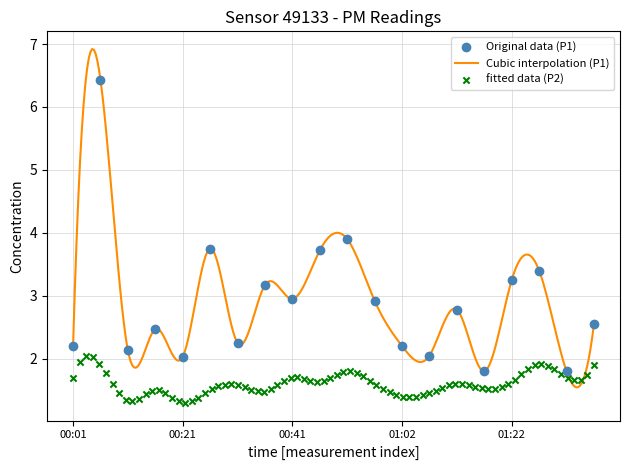

What is the ratio of the value at 00:56 to the value at 01:12?

1.1